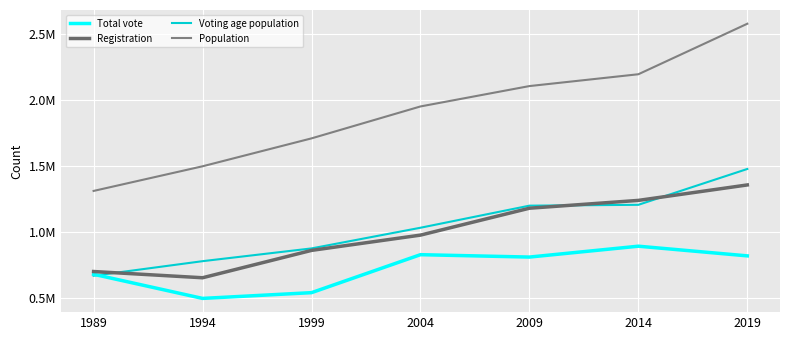

Where does the Voting age population series first go above 1?

2004